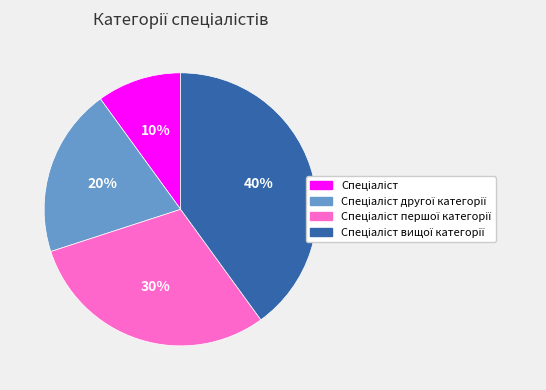

To the nearest percent, what is the average slice percentage?

25%